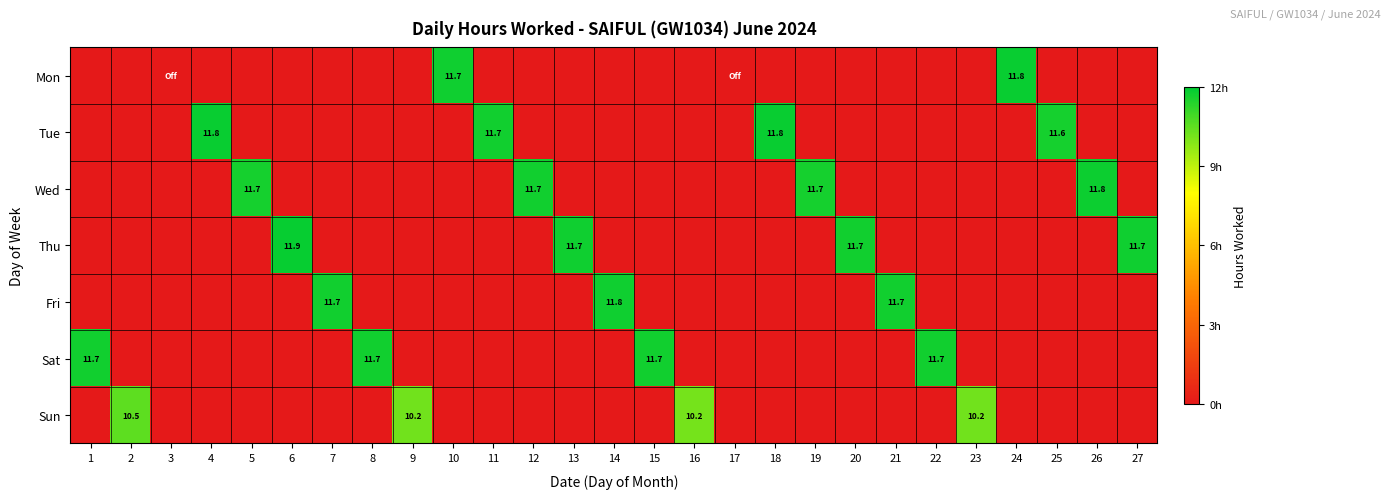

Which has a higher value, 19 or 2?

19